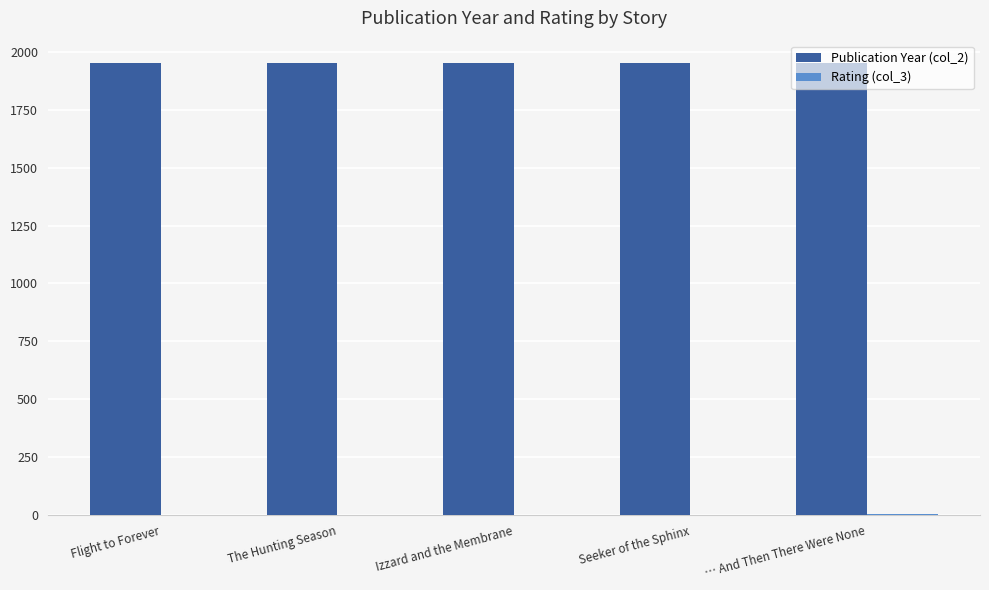

Which series has the largest total across all categories?

Publication Year (col_2)